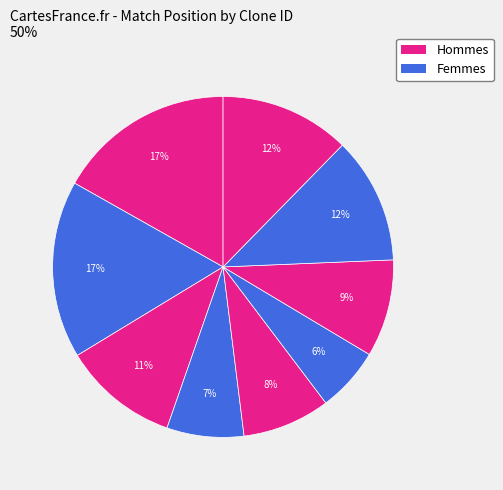

How many slices are in this pie chart?

9